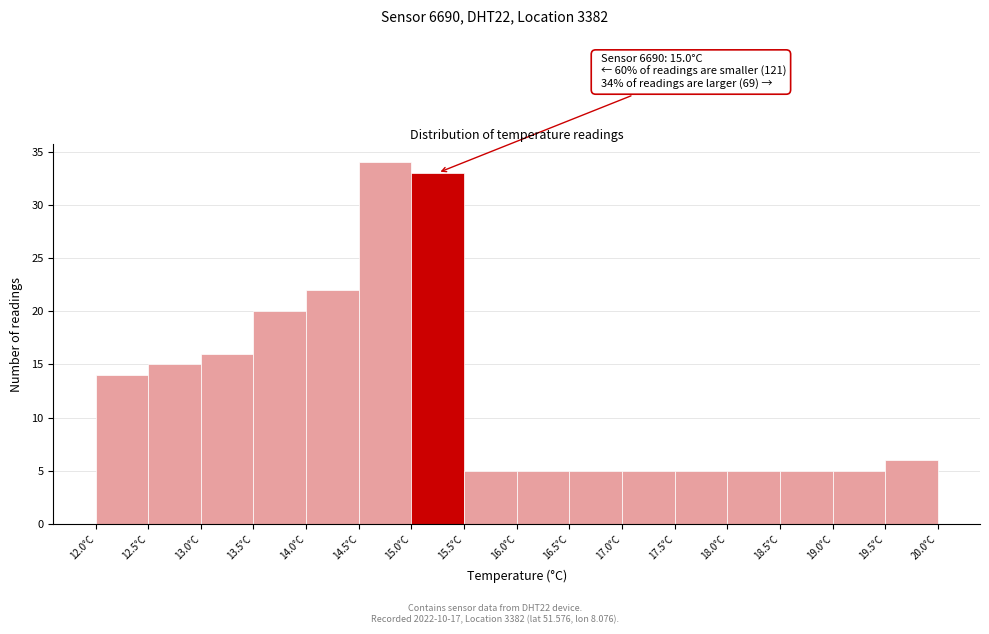

Over which range of the x-axis is the bar tallest?

14.5 to 15.0